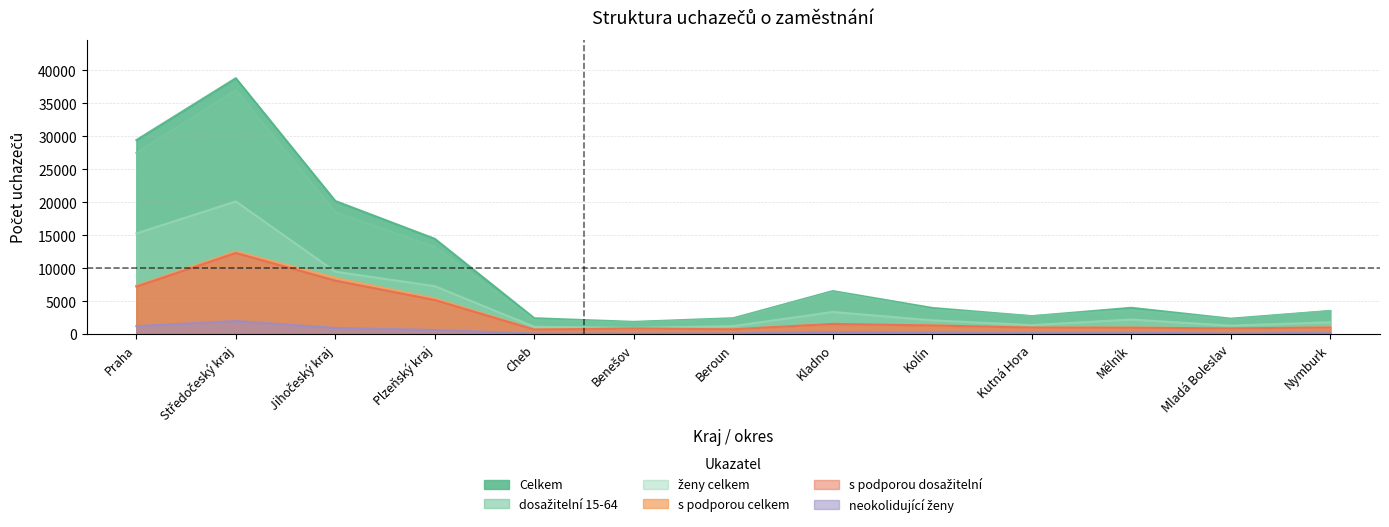

What position from the right is Kolín?

5